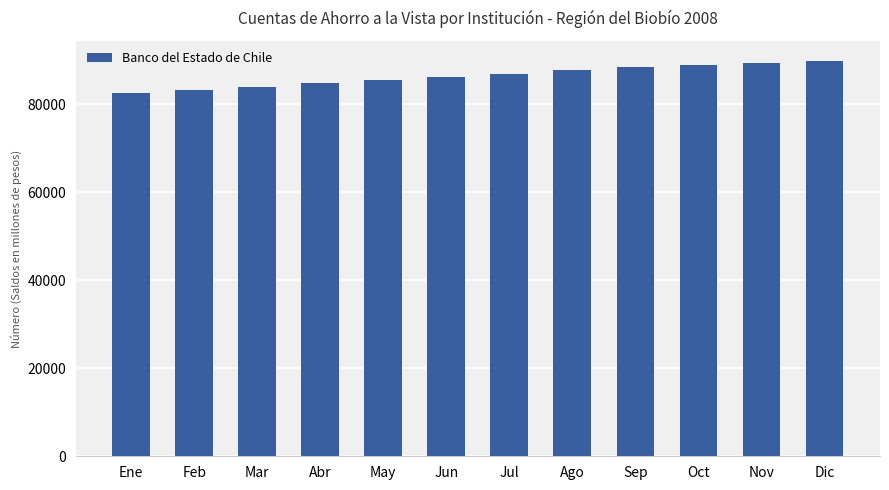

What is the label of the 2nd bar from the left?

Feb